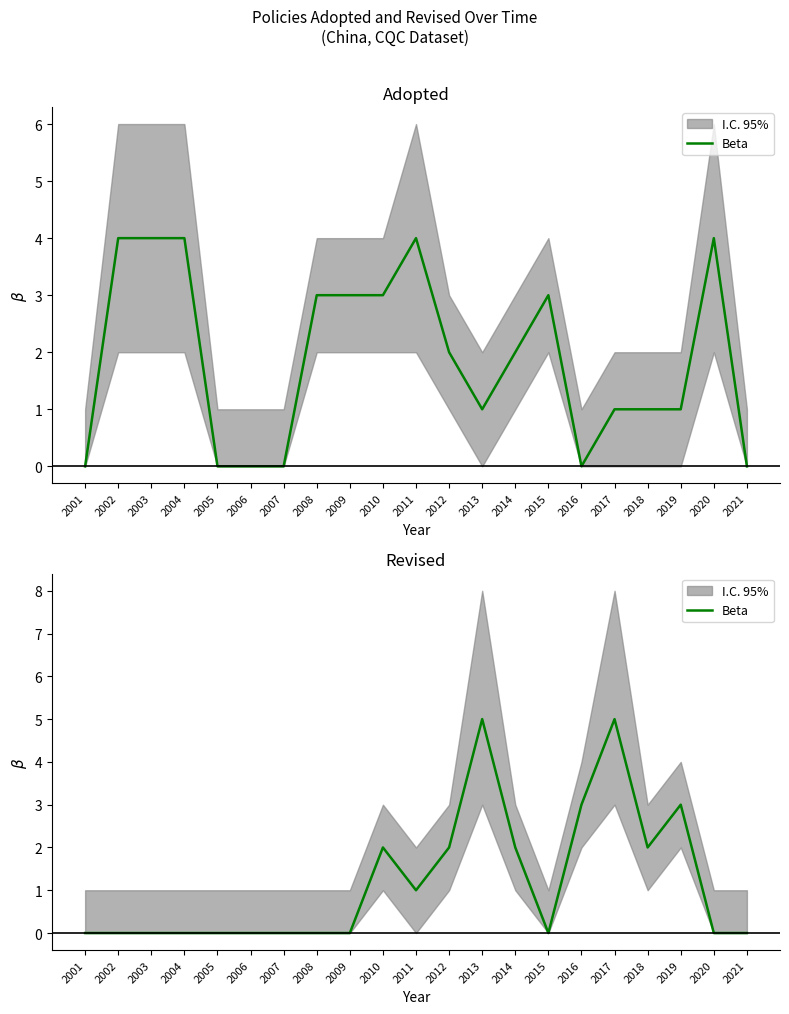

How many data points does each series have?

21